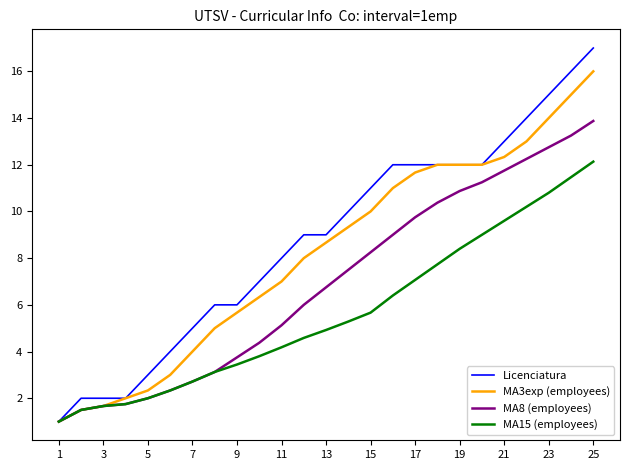

Which series has the widest spread of values?

Licenciatura